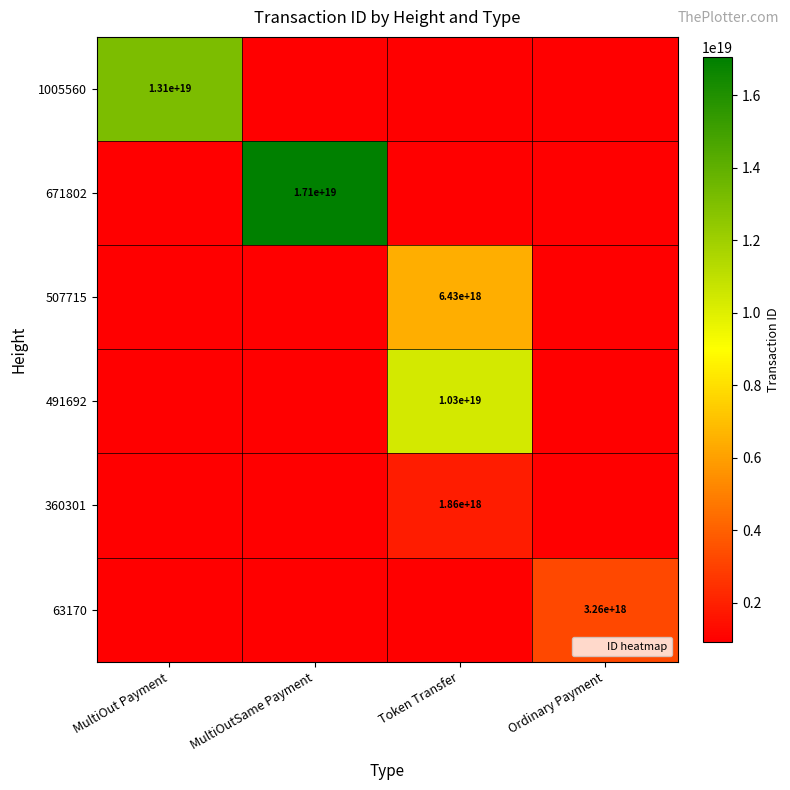

Which label corresponds to the largest value in the chart?

MultiOutSame Payment